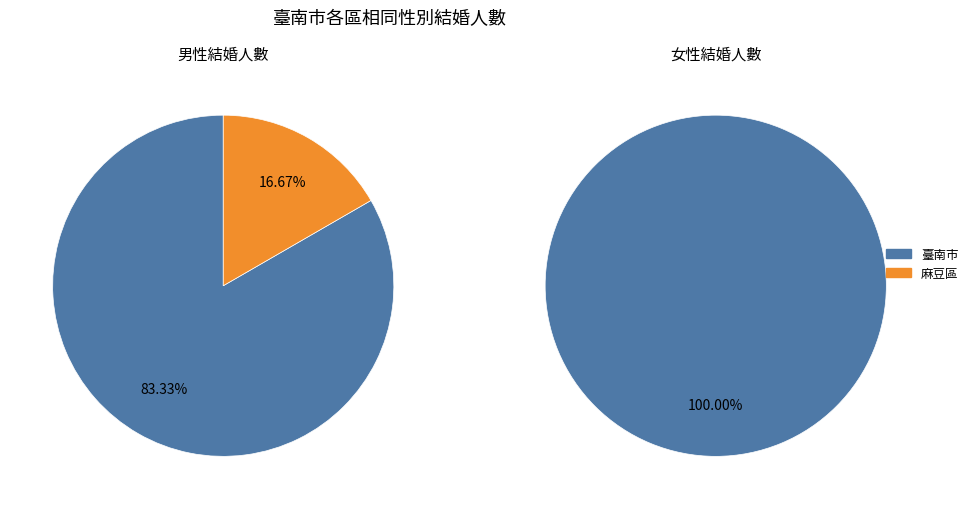

True or false: 東山區 accounts for 11% of the total.

False